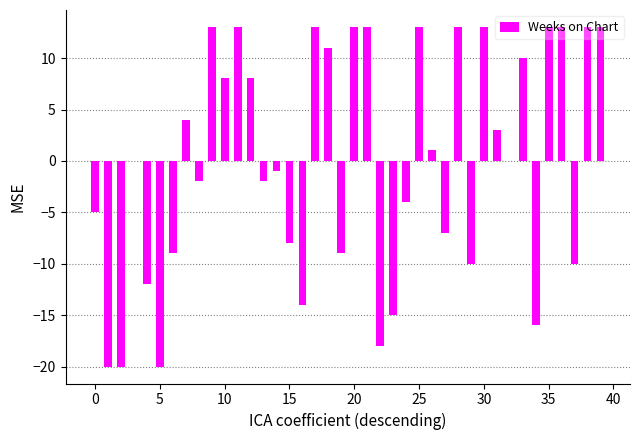

What is the greatest value displayed?

13.0